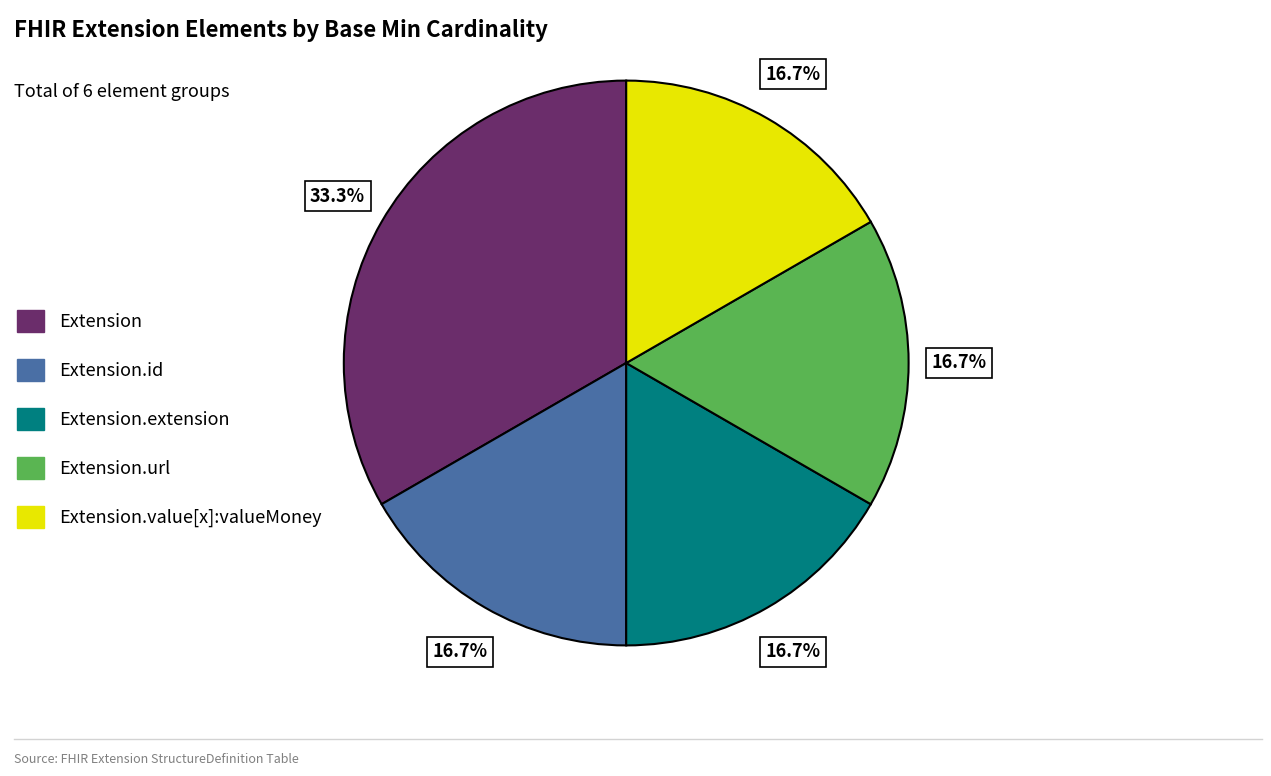

Is there any slice that represents more than half of the pie?

No